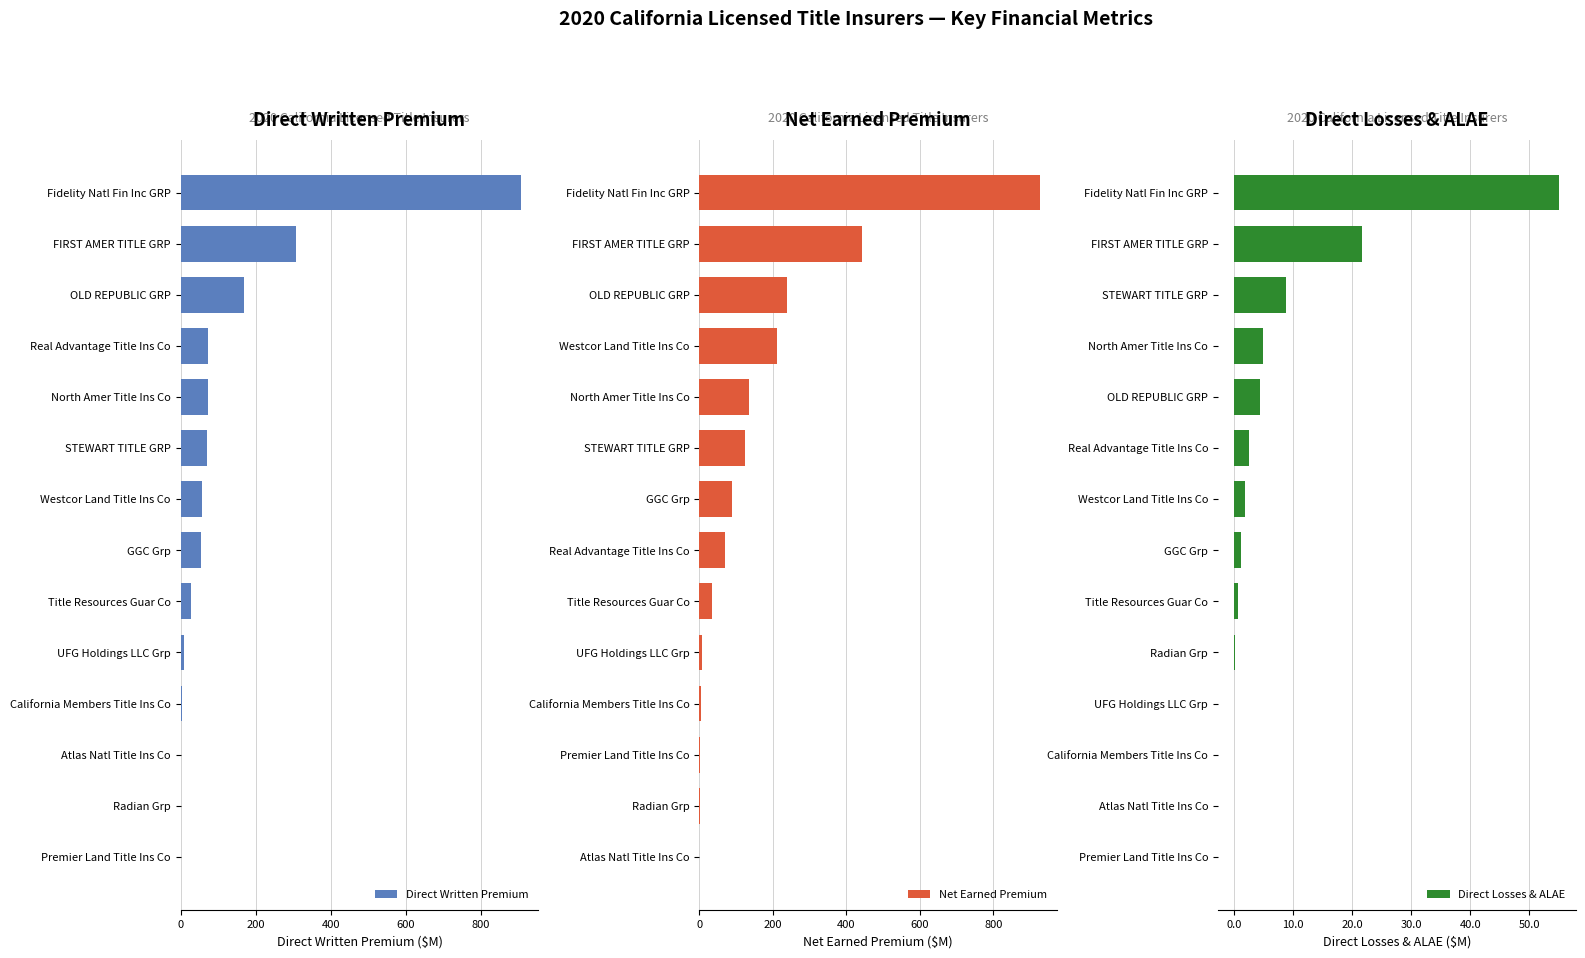

Where is Direct Written Premium nearest to the value 453?

FIRST AMER TITLE GRP